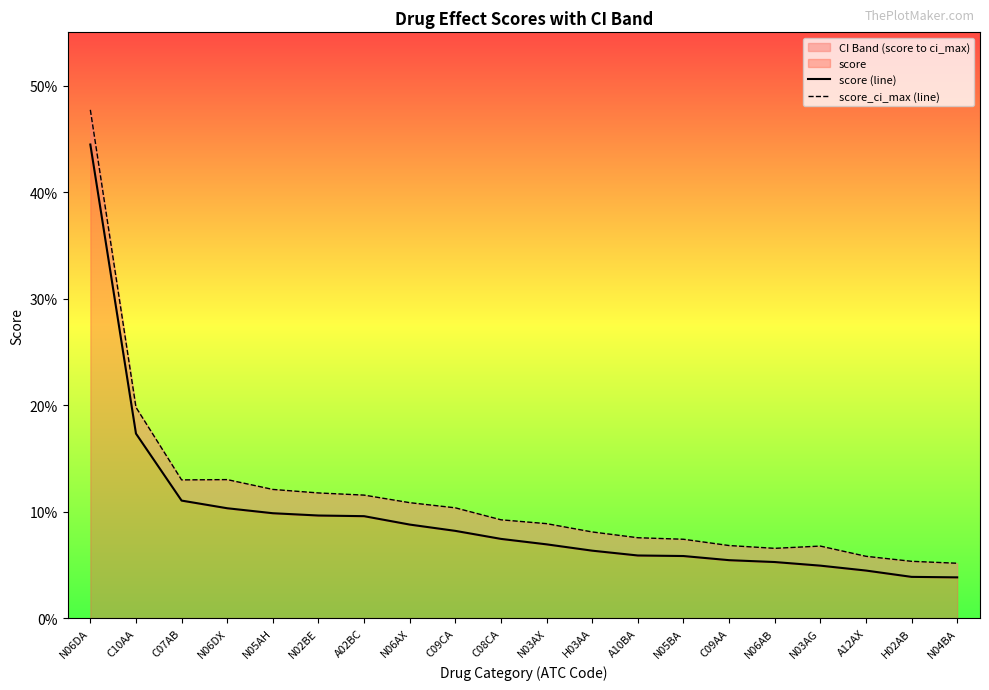

Does the chart display data point markers on the line(s)?

No